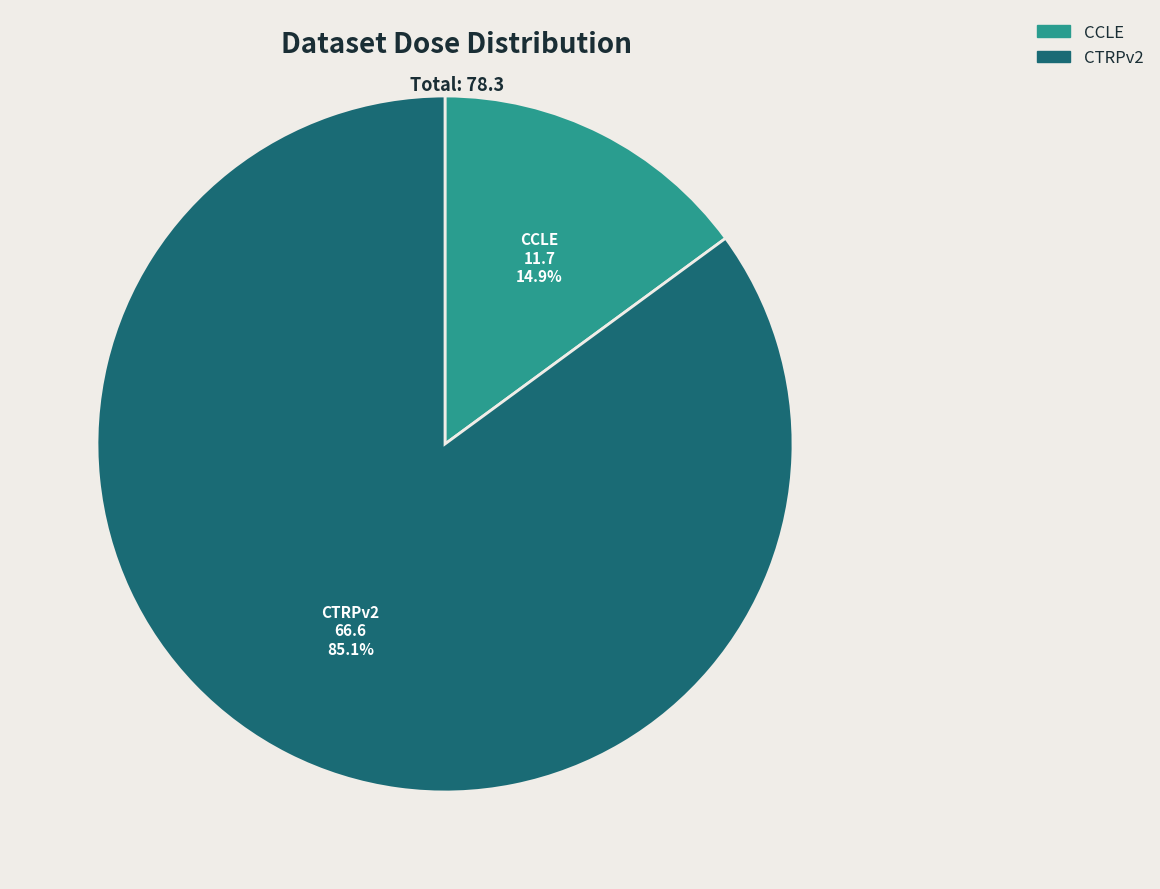

Which category has the biggest portion of the pie?

CTRPv2